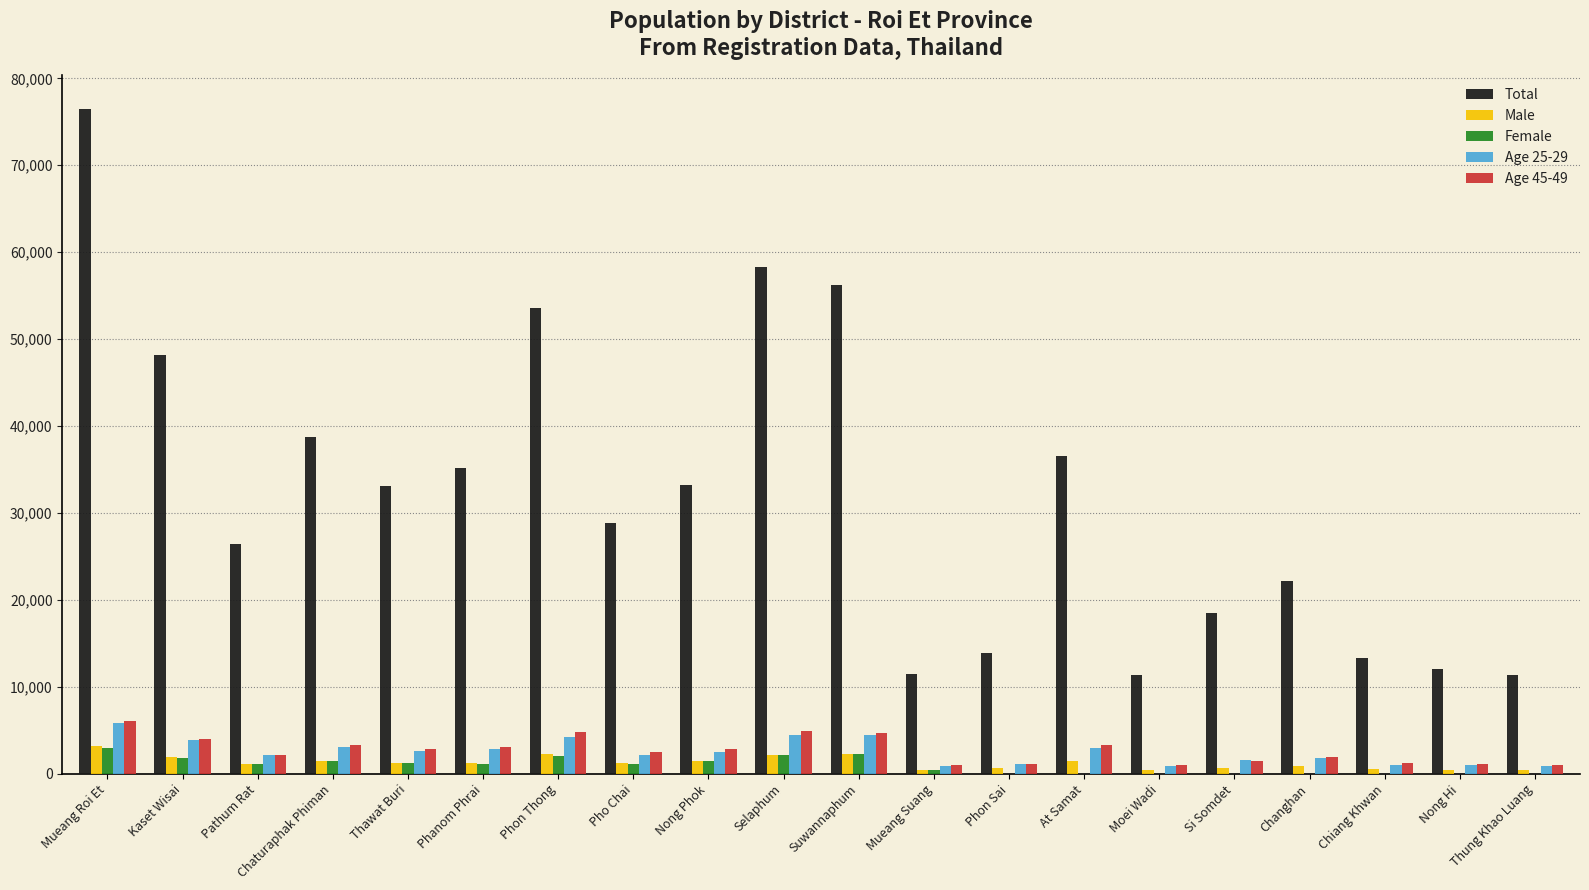

What is the total value across all series at Phon Thong?

66926